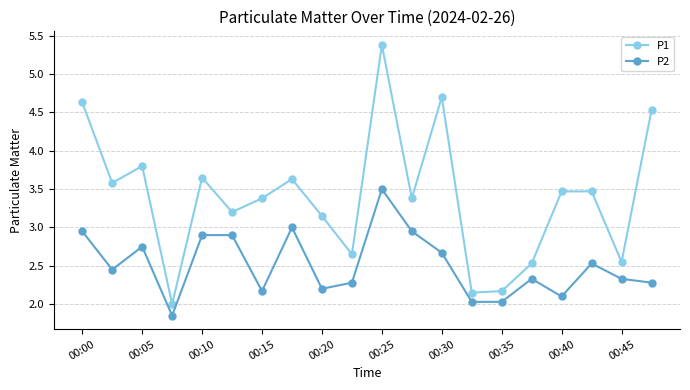

How many lines are shown in the chart?

2